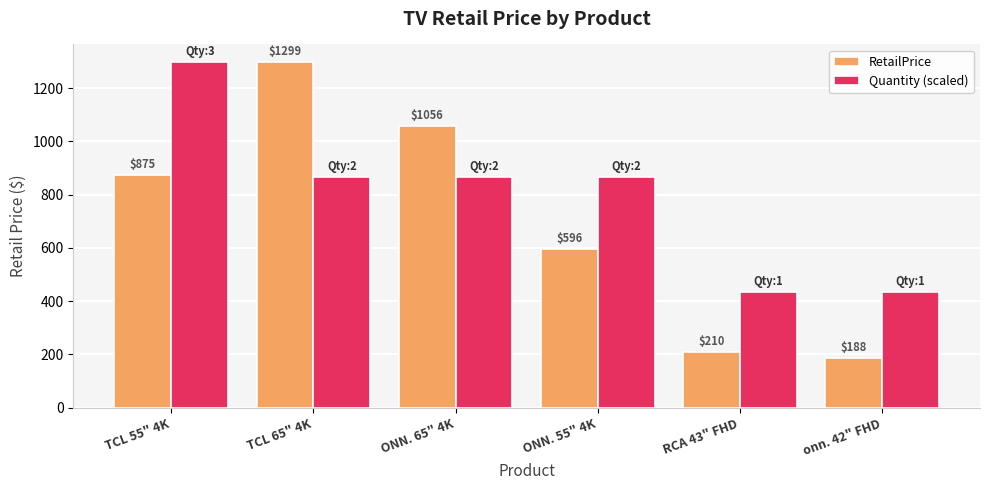

What position from the left is ONN. 65" 4K?

3